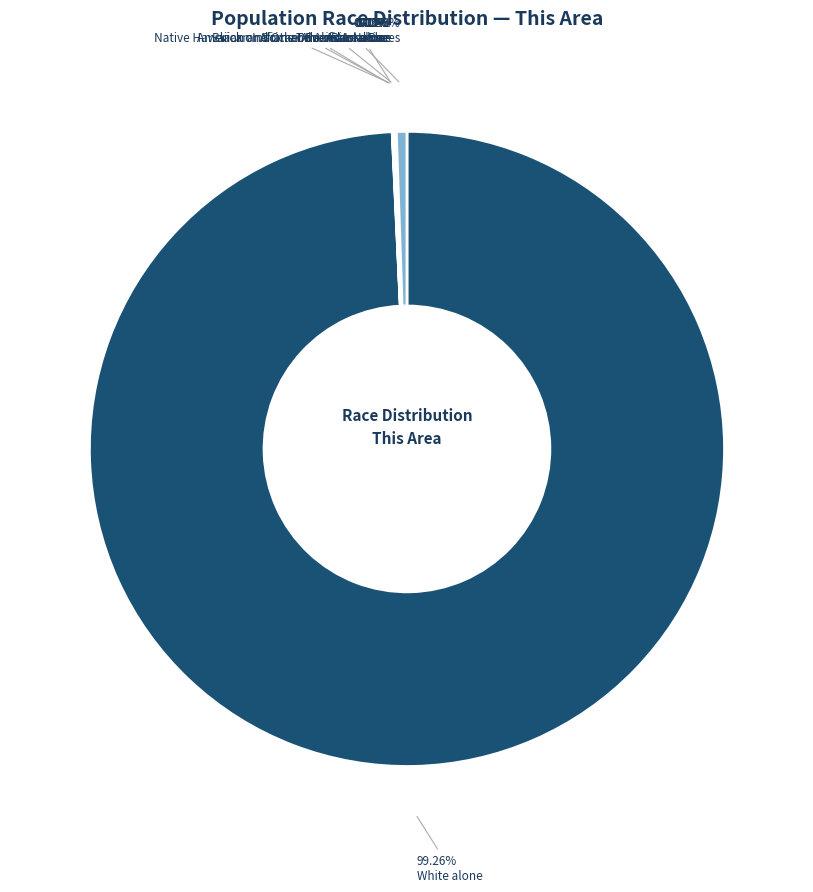

What is the change in value from White alone to Some Other Race alone?

-5750